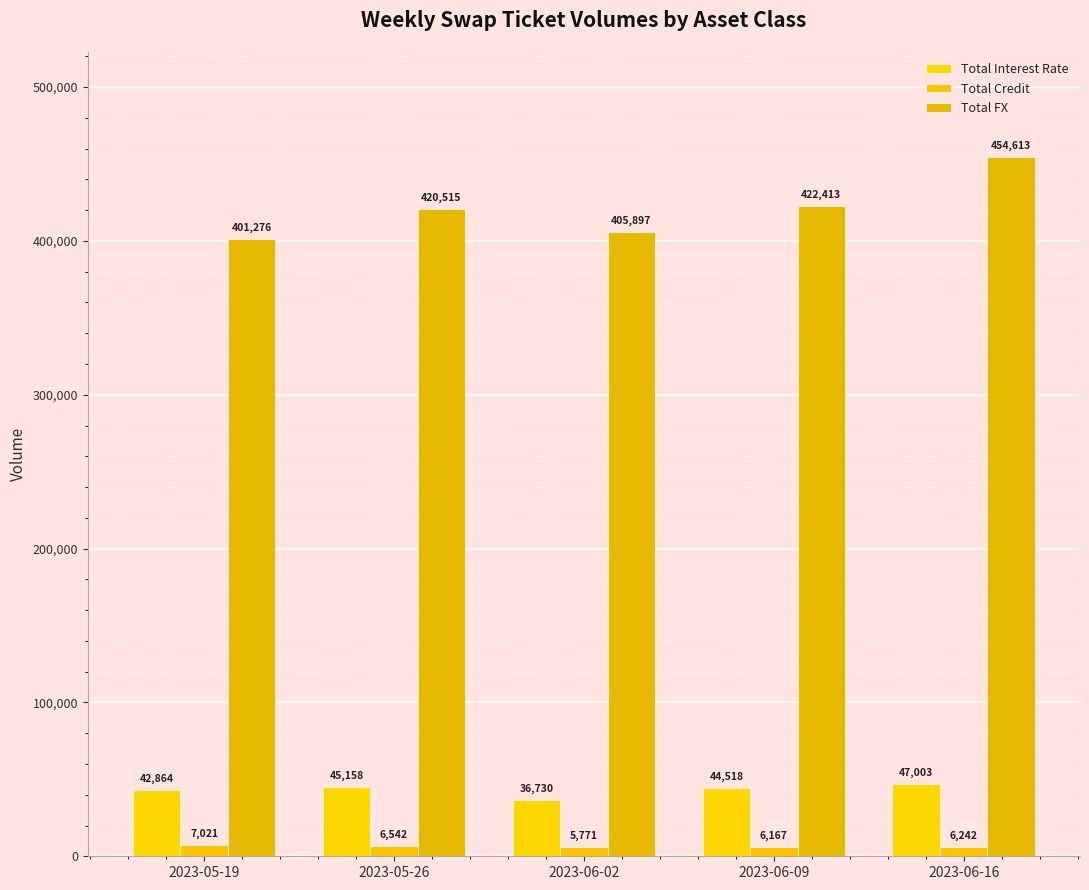

Are the bars horizontal?

No